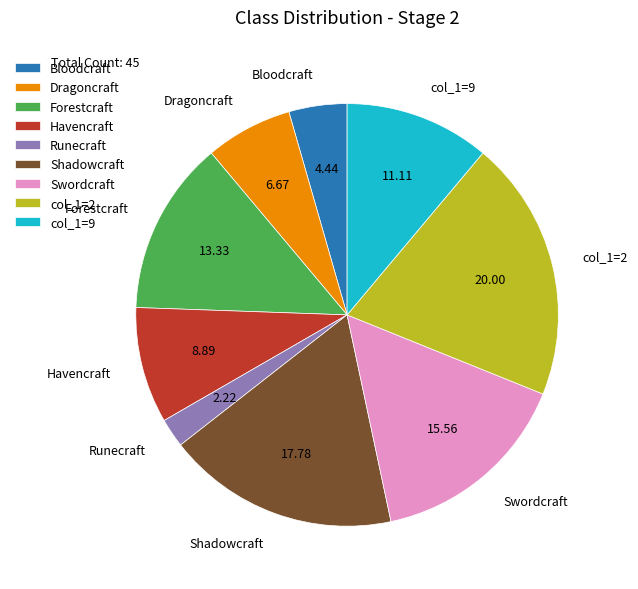

What is the largest slice in the pie chart?

col_1=2